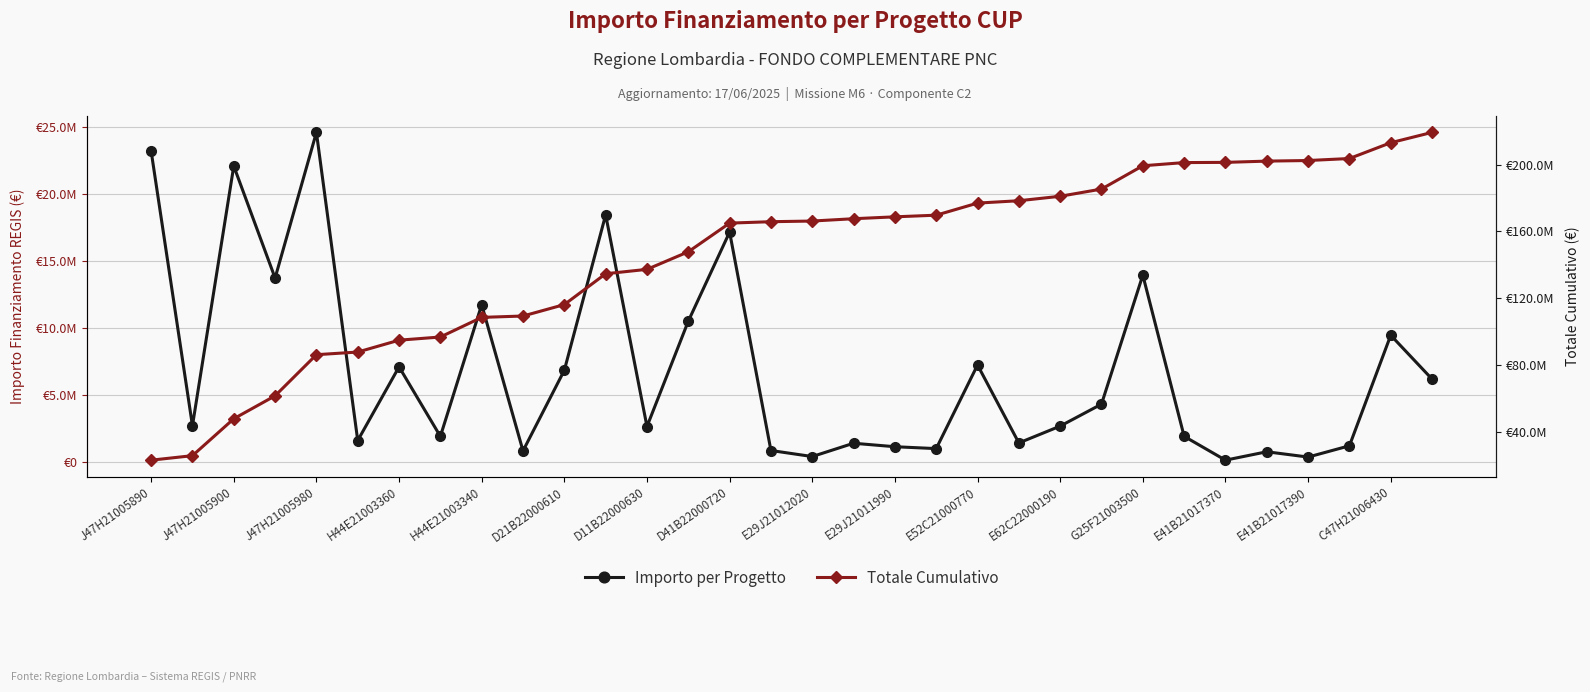

What is the difference between the highest and lowest values at E29J21012020?

165825323